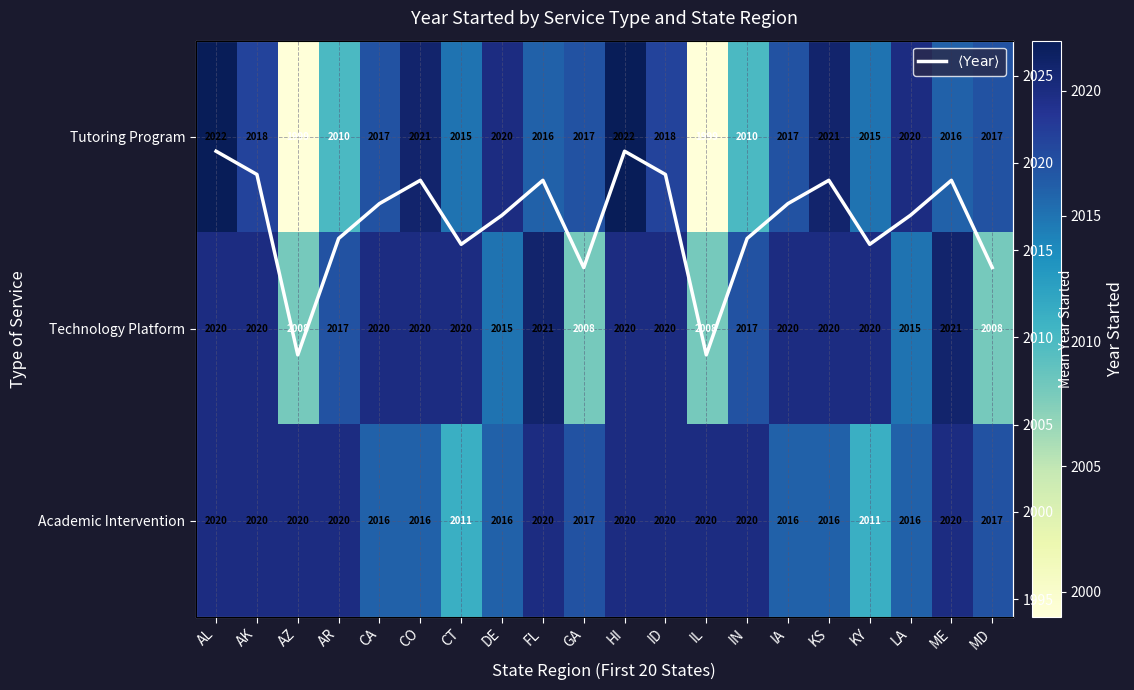

Is it true that $\langle \mathrm{Year} \rangle$ equals 431.0 at FL?

False